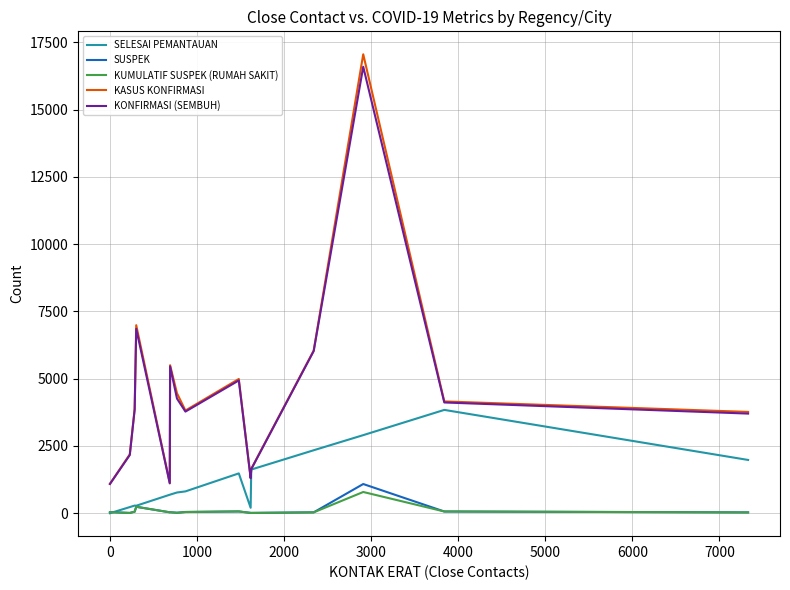

What is the maximum value for SELESAI PEMANTAUAN?

3840